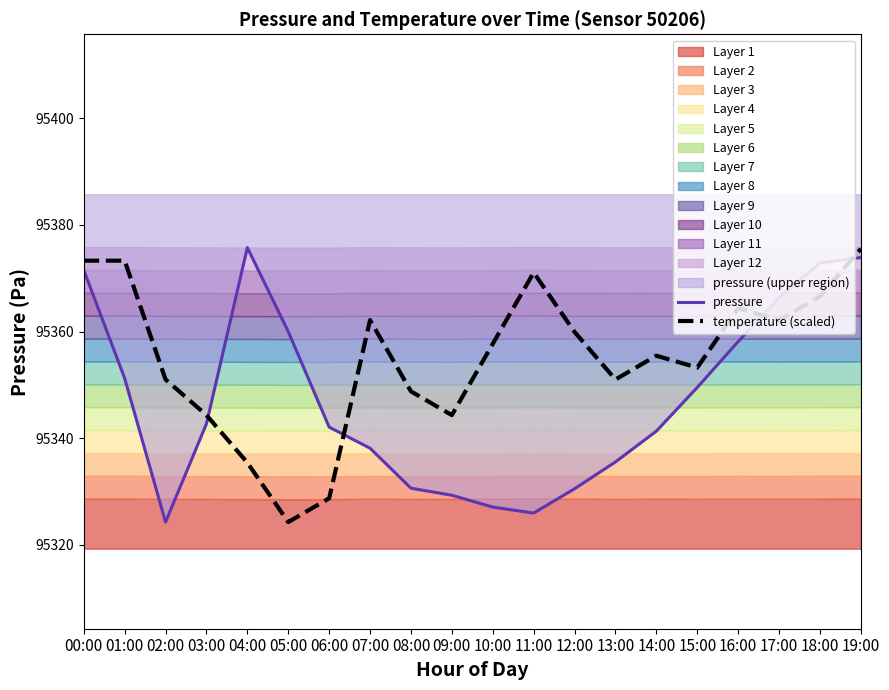

What is the value of the temperature (scaled) point at the 14th from the left?

95351.0